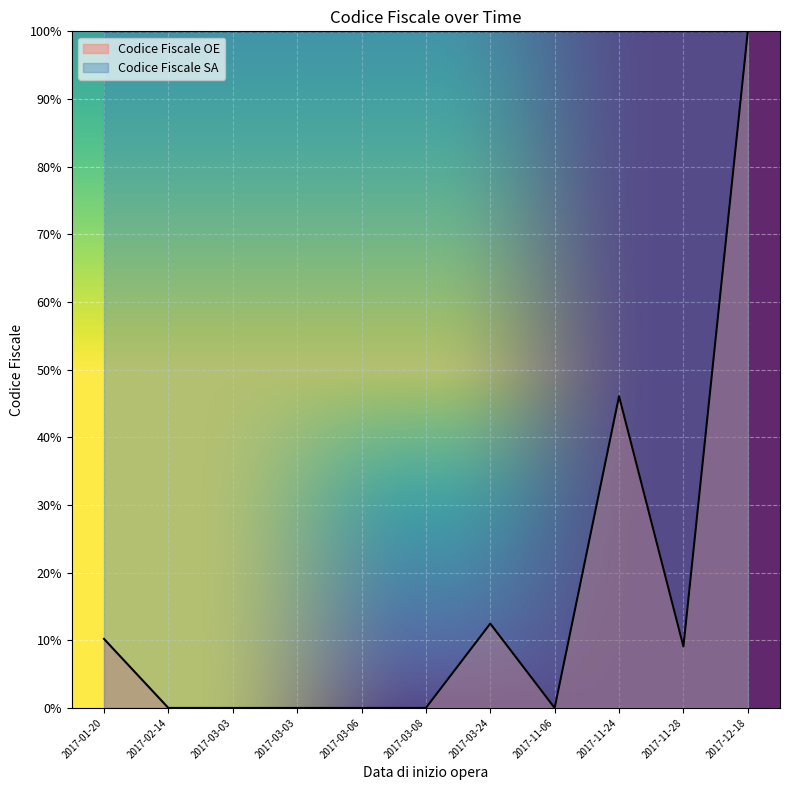

How many data points does each series have?

11